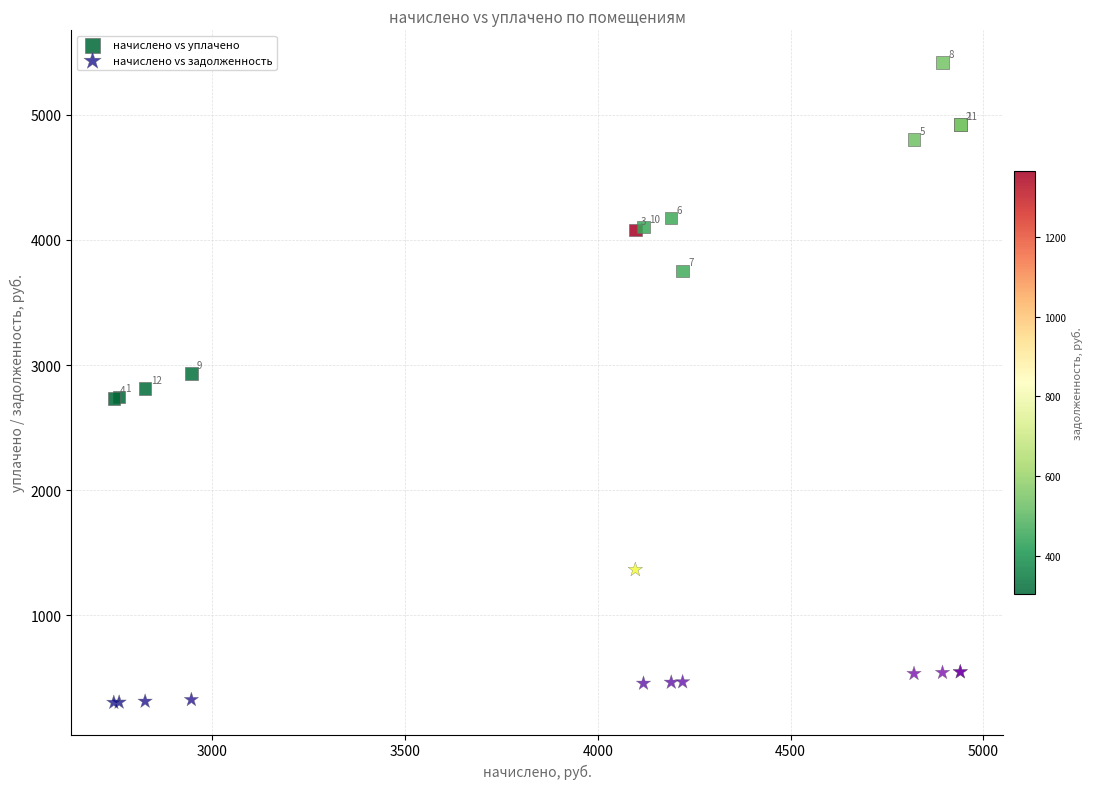

Which series contains the lowest Y value?

начислено vs задолженность